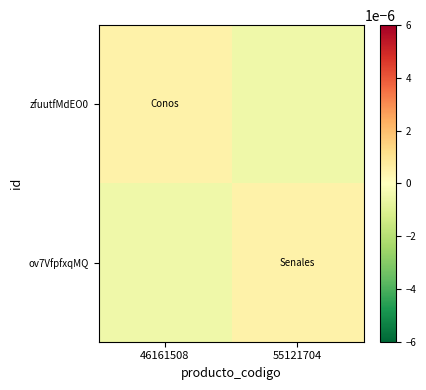

Reading left to right, what are all the values shown in this chart?

zfuutfMdEO0: 46161508=0.0	55121704=-0.0
ov7VfpfxqMQ: 46161508=-0.0	55121704=0.0